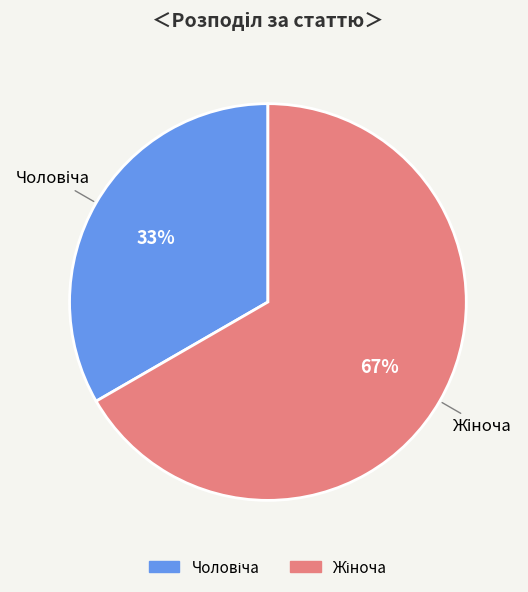

To the nearest percent, what is the average slice percentage?

50%